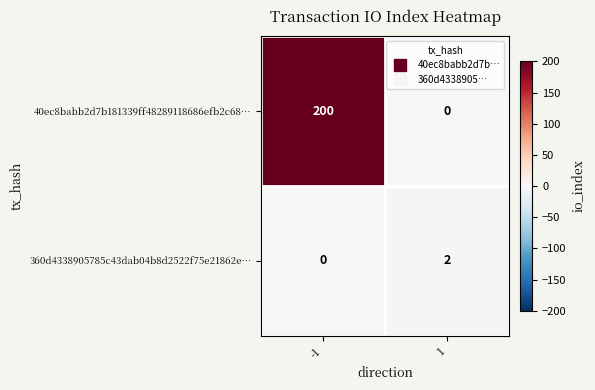

What value does the 40ec8babb2d7b181339ff48289118686efb2c68… series have at -1, to the nearest 5?

200